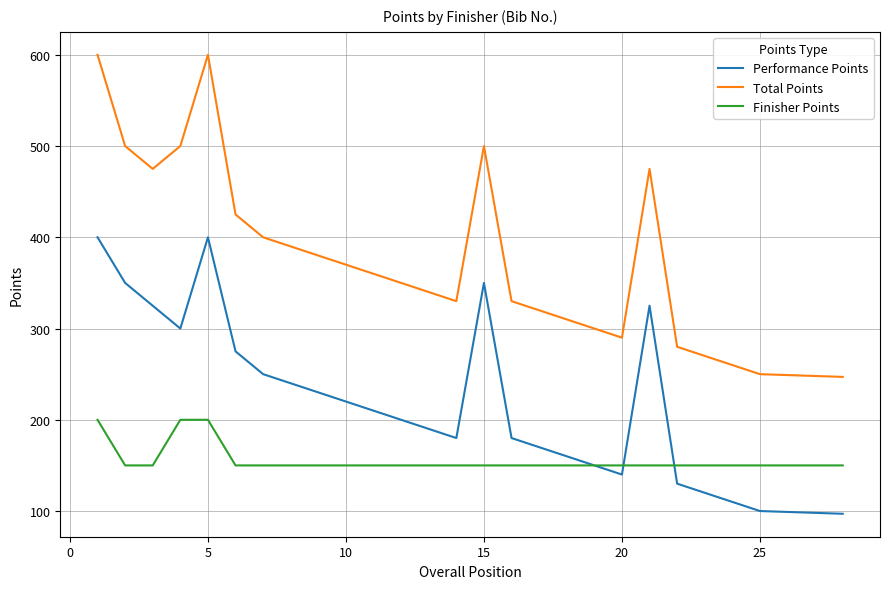

What is the minimum value shown in the chart?

97